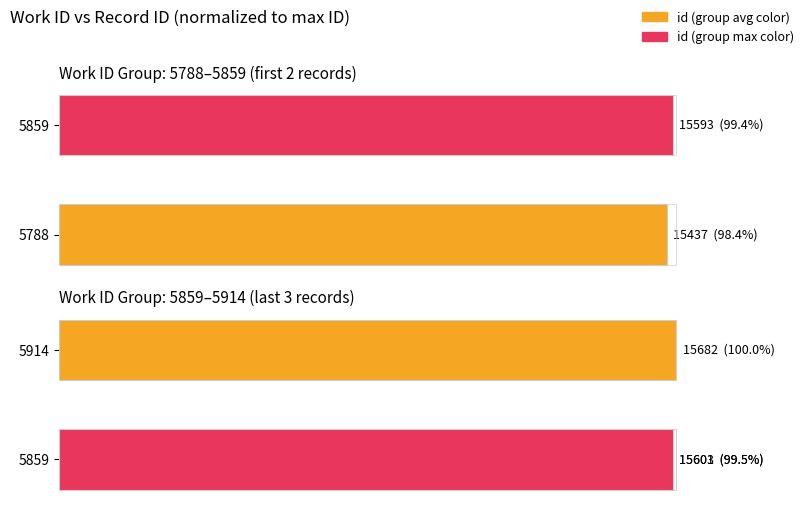

Is it true that the value at 1 is 36.4?

False